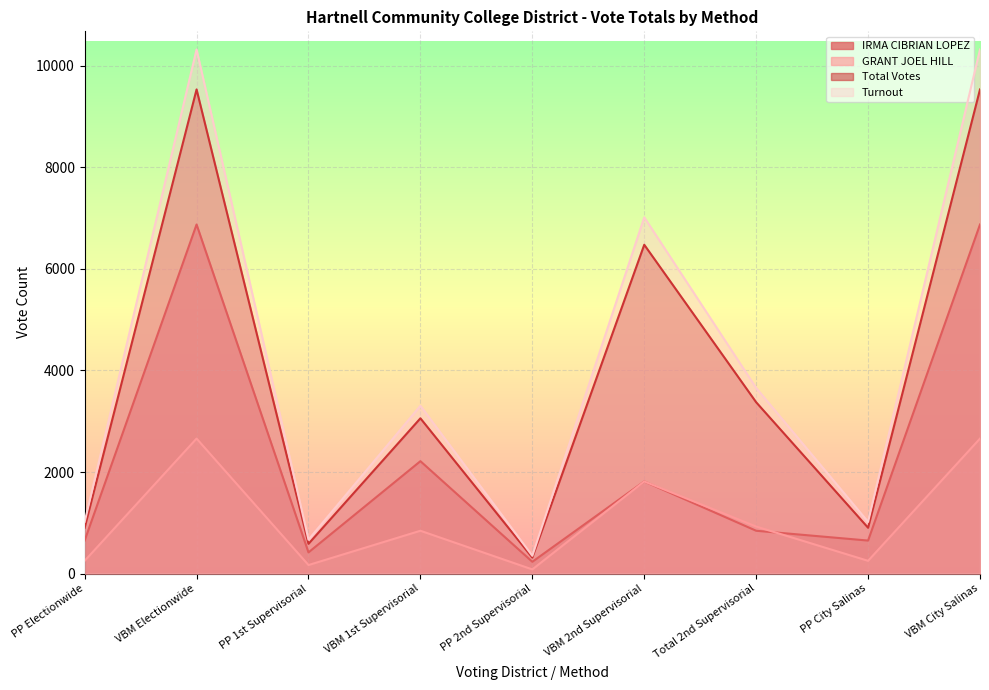

Which series has the largest range (max minus min)?

Turnout